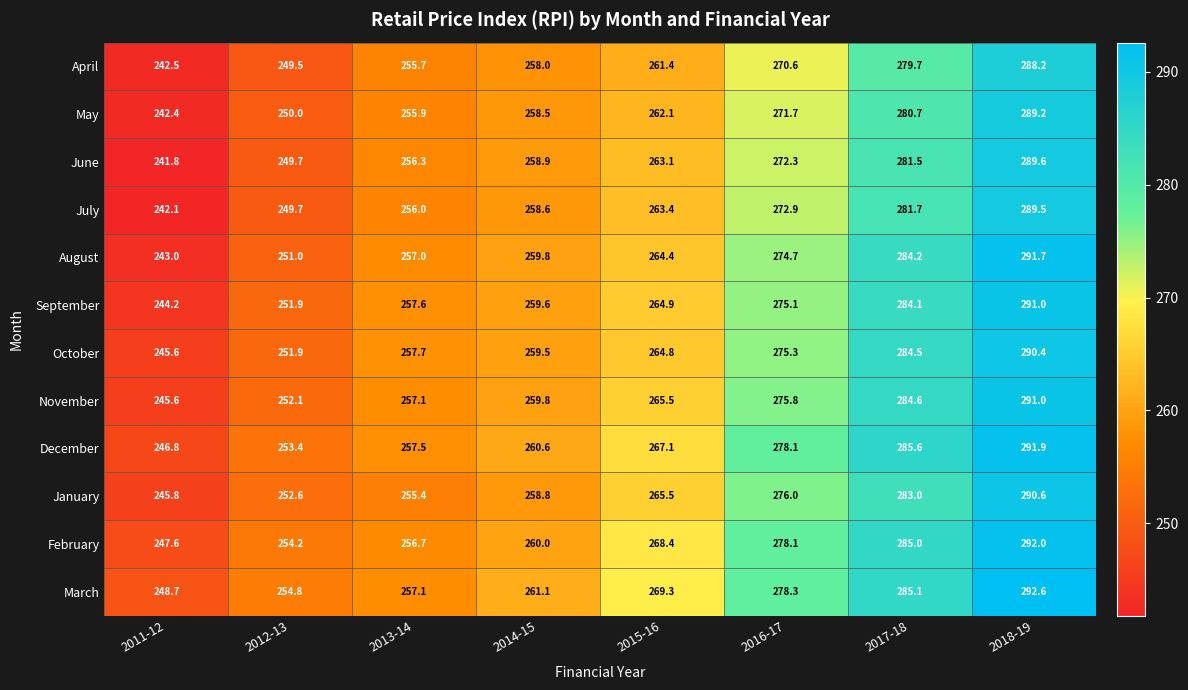

Which series has the largest range (max minus min)?

August